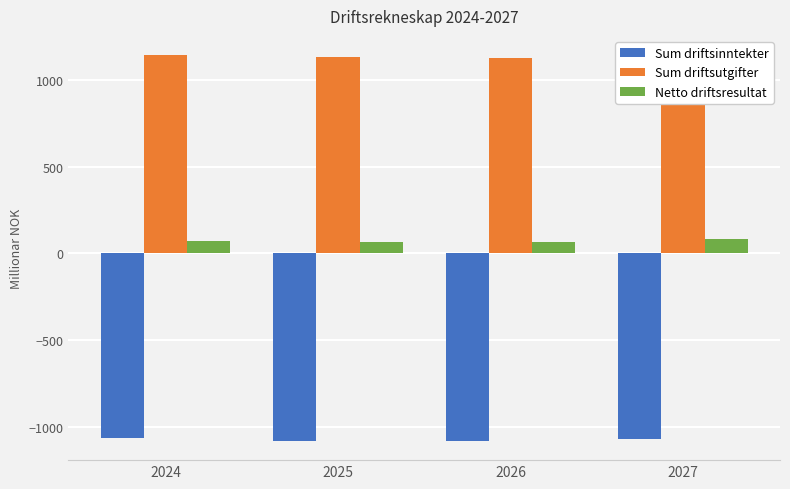

The Netto driftsresultat series shows 65.1 at 2025. True or false?

True